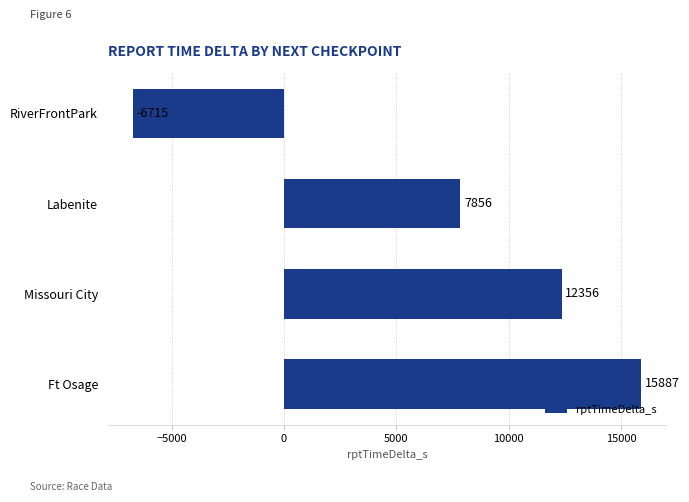

What value does the data have at Ft Osage?

15887.0